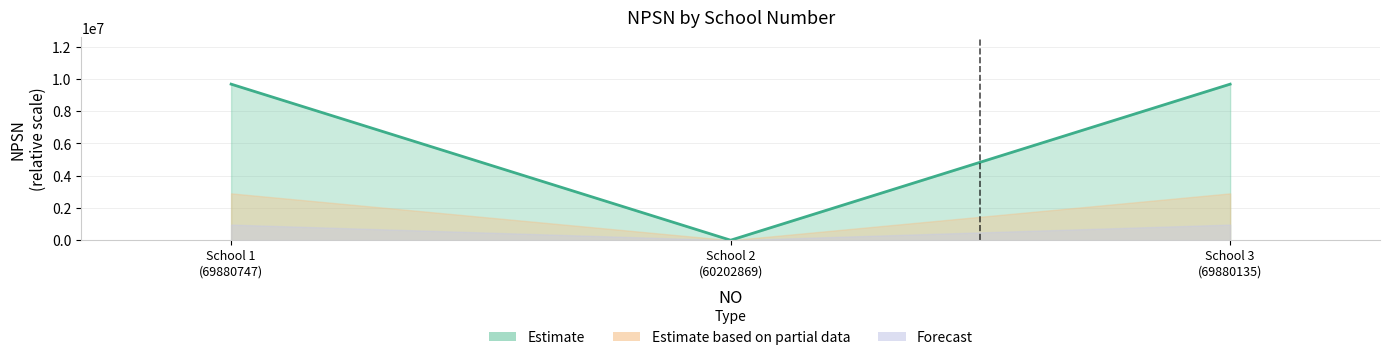

Count the number of categories in the chart.

3